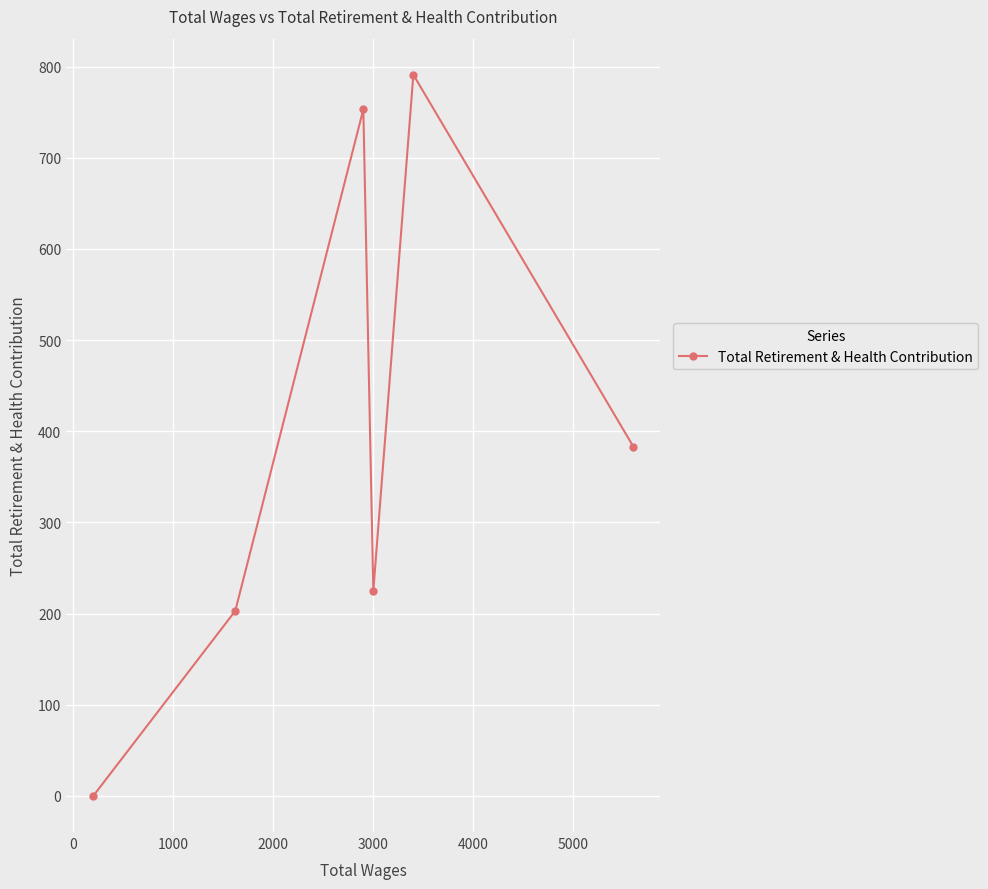

What is the average value?

392